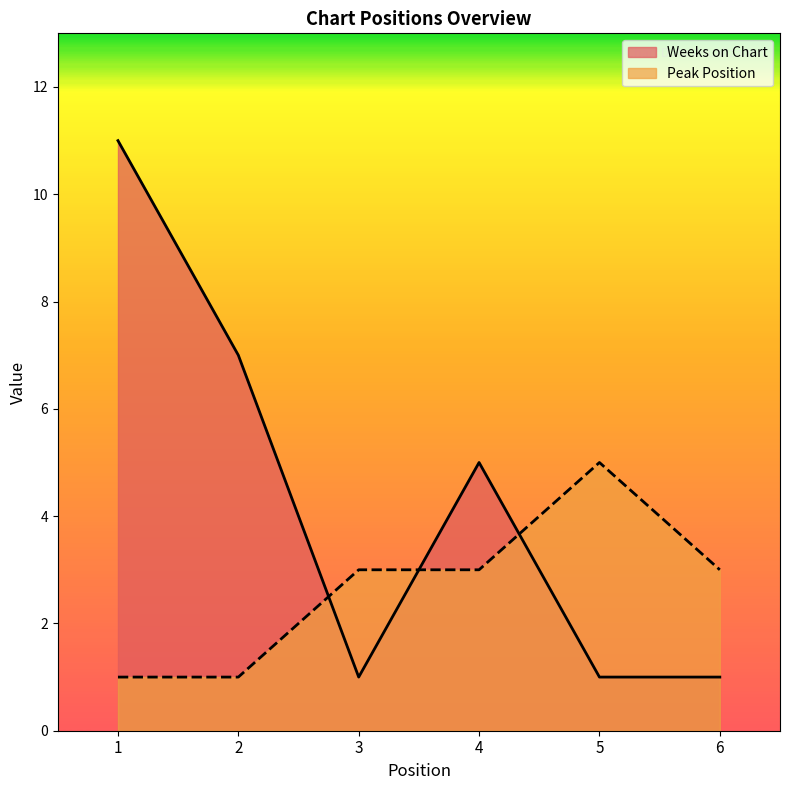

How many times do Weeks on Chart and Peak Position cross each other?

3